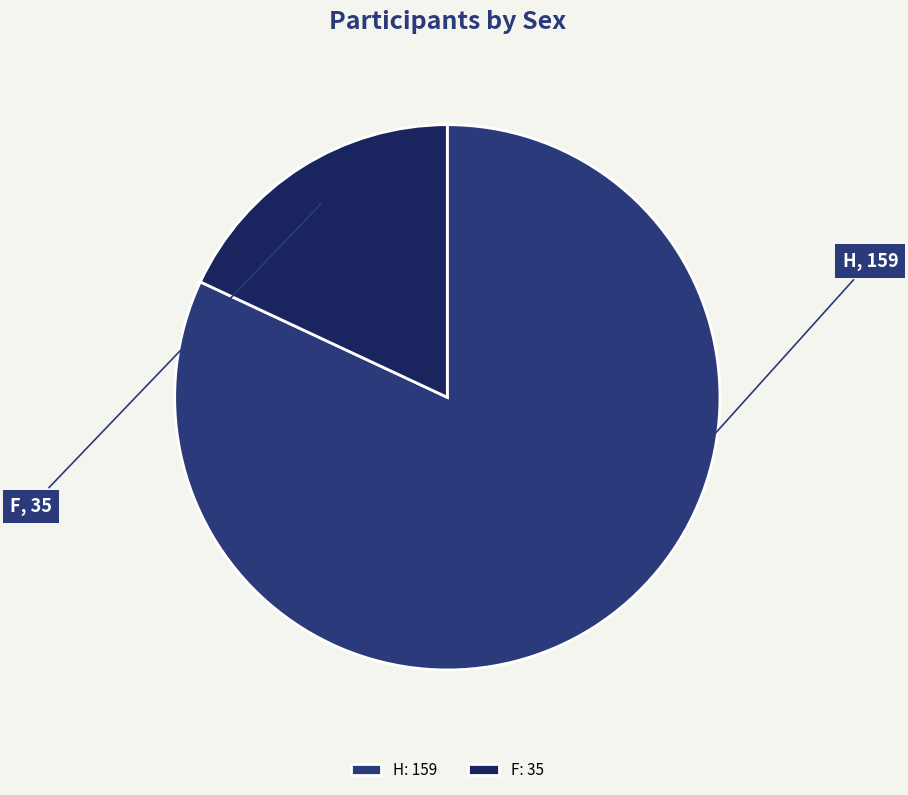

Is it true that F is 7% of the pie?

False